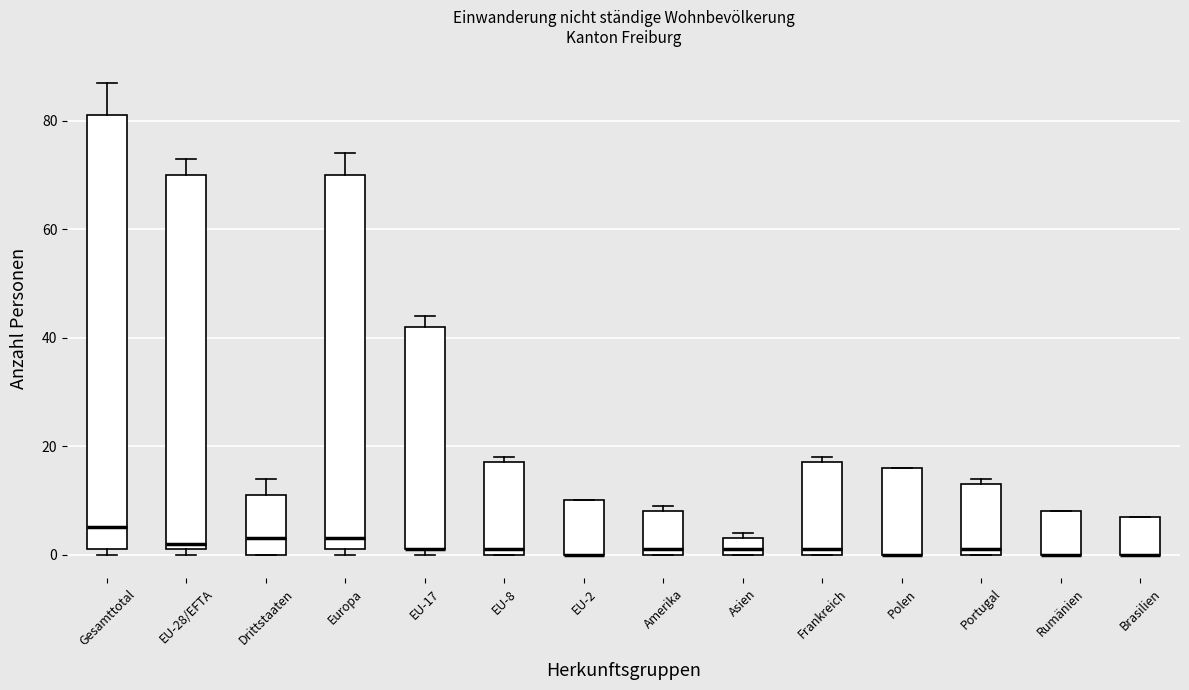

Where does the median line of the box for Drittstaaten sit on the y-axis? The values are not printed on the chart, so give them approximately, as read against the axis.

4